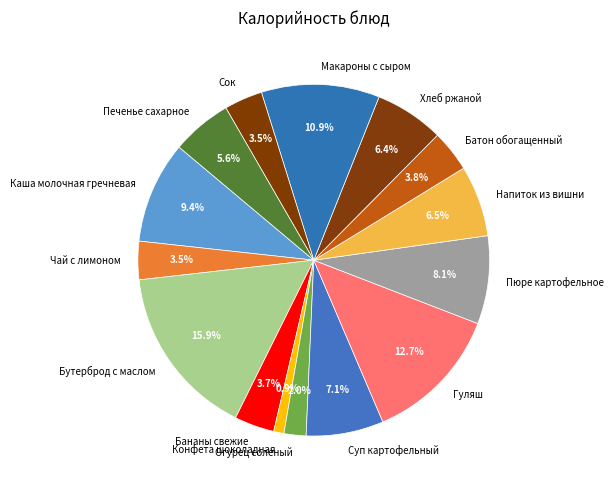

Which category has the biggest portion of the pie?

Бутерброд с маслом